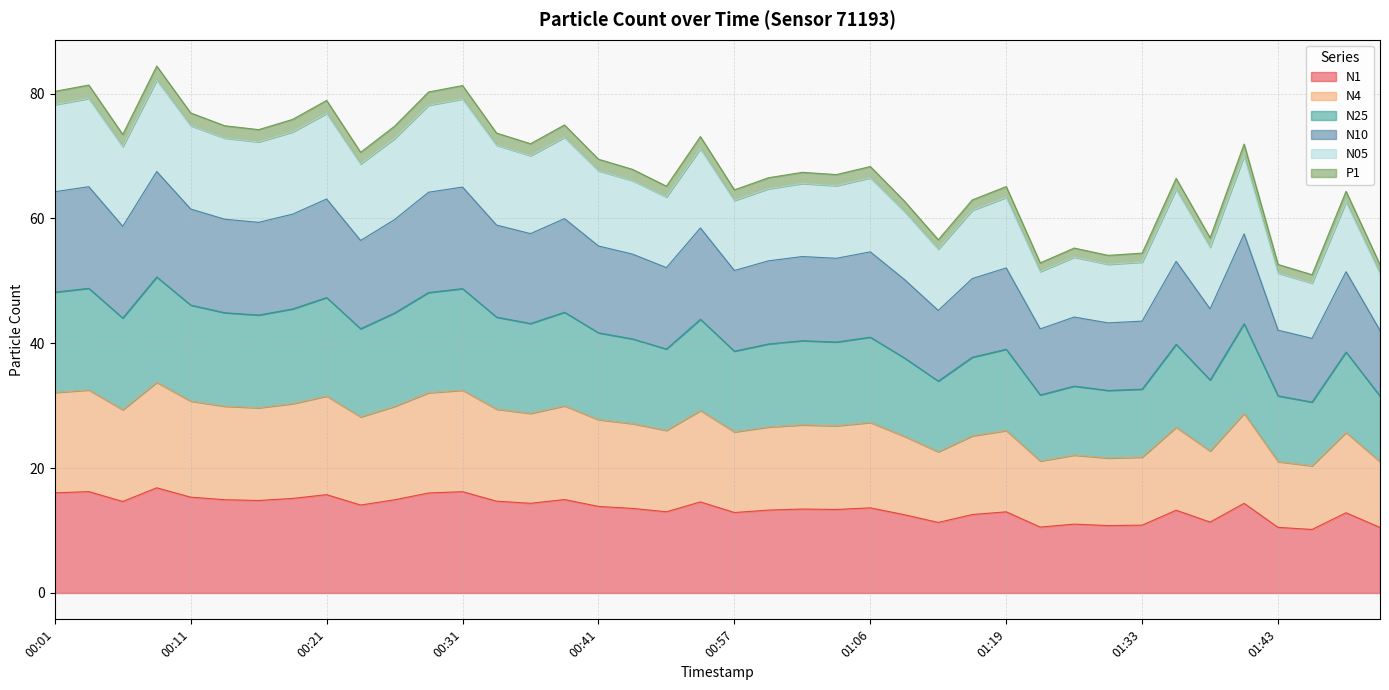

Rank the categories by N1 value from lowest to highest.

01:45, 01:51, 01:43, 01:22, 01:30, 01:33, 01:25, 01:14, 01:38, 01:09, 01:17, 01:48, 00:57, 01:19, 00:52, 01:35, 00:59, 01:04, 01:02, 00:44, 01:06, 00:41, 00:24, 01:40, 00:36, 00:54, 00:06, 00:34, 00:16, 00:26, 00:13, 00:39, 00:18, 00:11, 00:21, 00:29, 00:01, 00:31, 00:03, 00:08